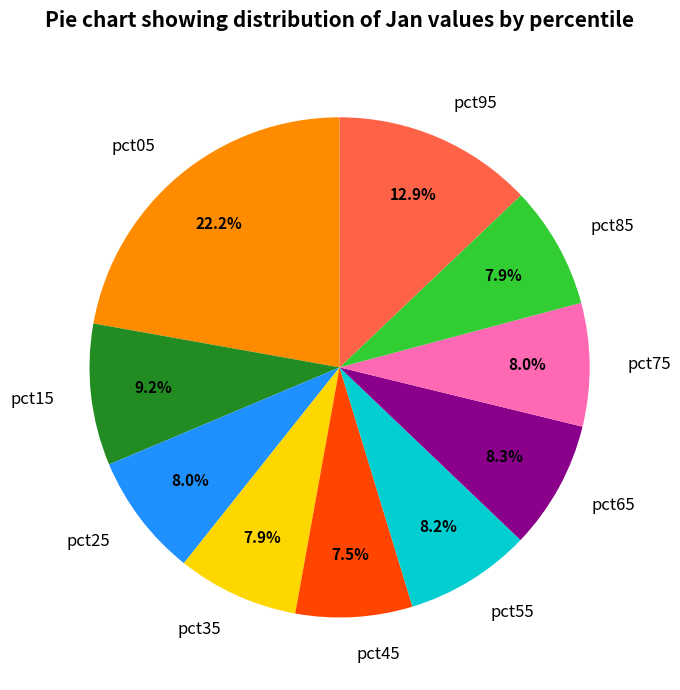

To the nearest percent, what is the combined percentage of pct55 and pct45?

16%